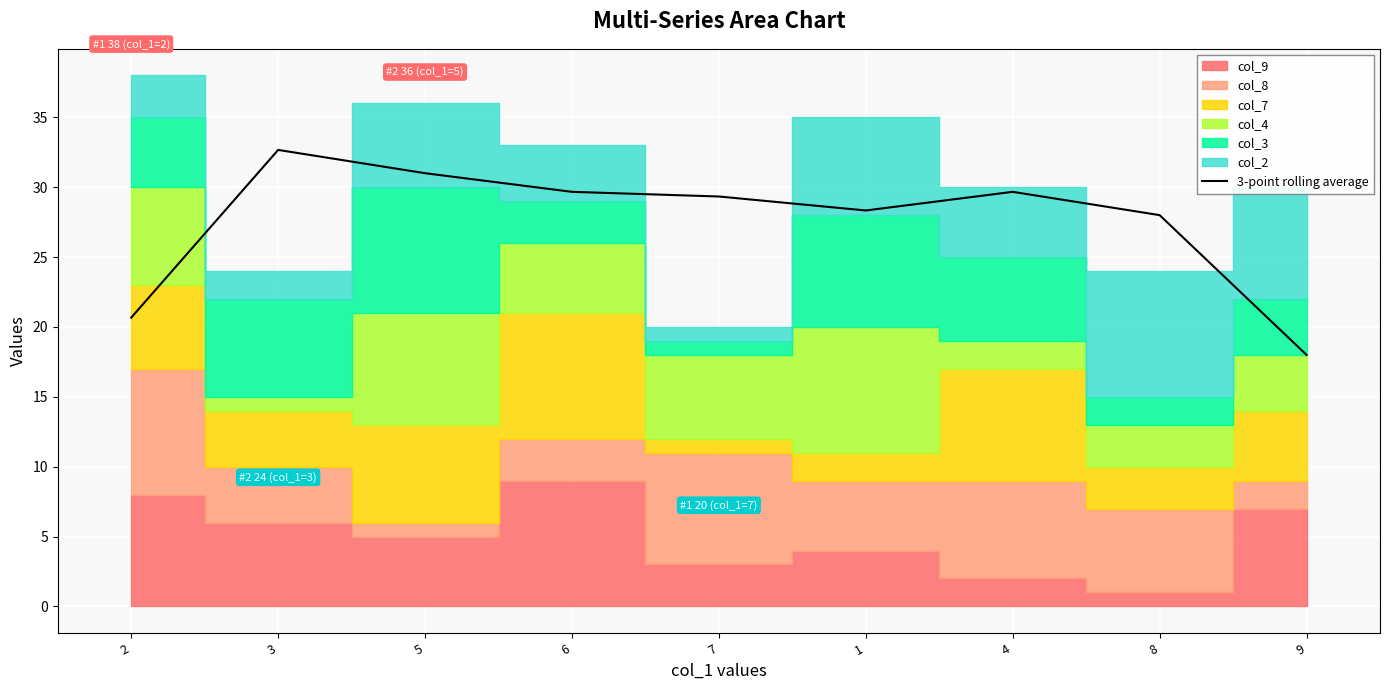

Reading left to right, list all the values displayed in this chart.

2=20.7	3=32.7	5=31.0	6=29.7	7=29.3	1=28.3	4=29.7	8=28.0	9=18.0